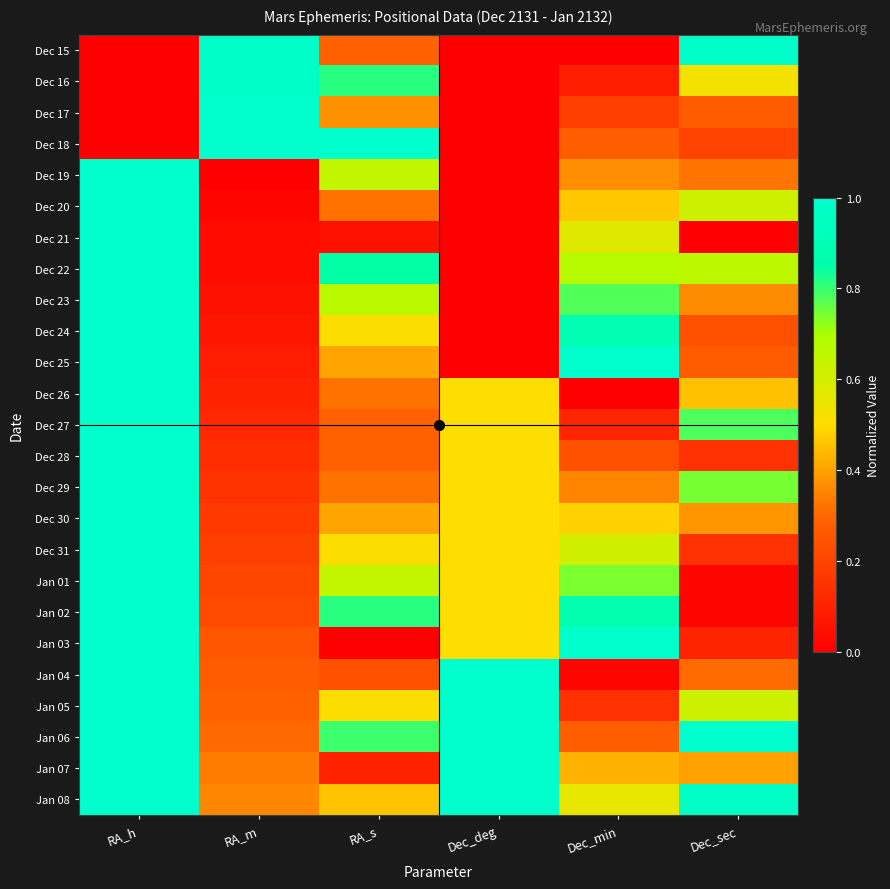

Between RA_s and RA_h, which is larger?

RA_s